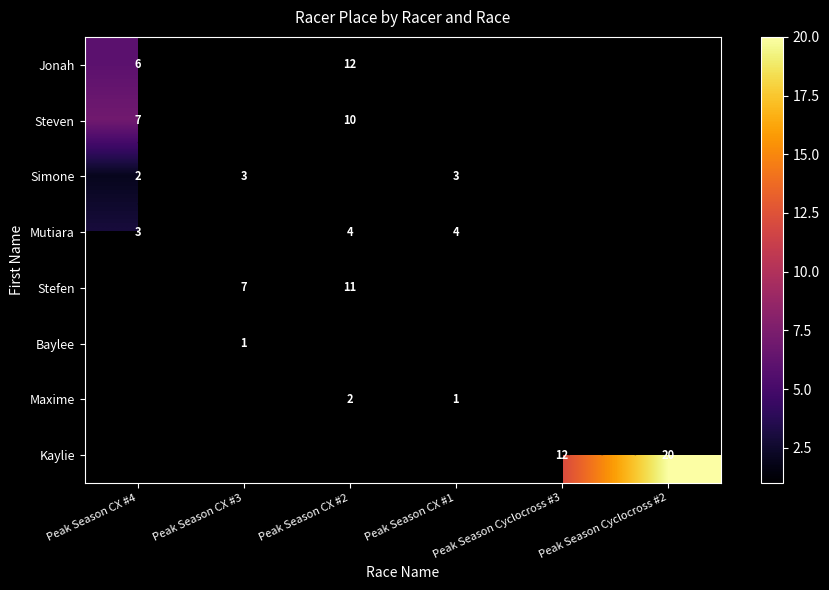

How many positive values does the Baylee series have?

1